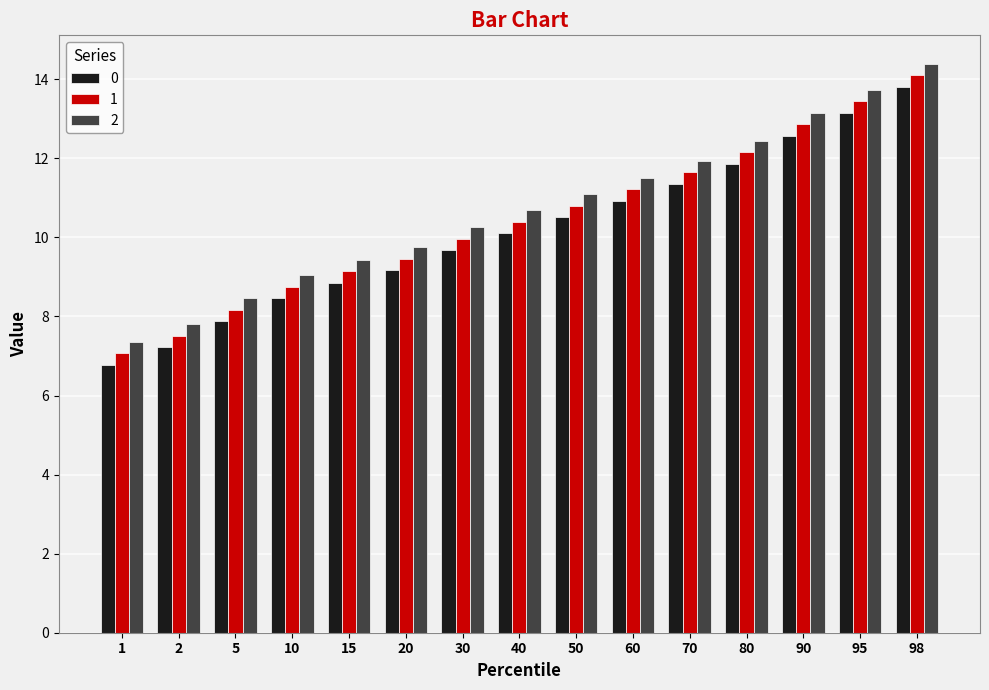

Reading left to right, extract all data points from this chart.

0: 1=6.8	2=7.2	5=7.9	10=8.5	15=8.9	20=9.2	30=9.7	40=10.1	50=10.5	60=10.9	70=11.4	80=11.9	90=12.6	95=13.2	98=13.8
1: 1=7.1	2=7.5	5=8.2	10=8.8	15=9.1	20=9.5	30=10.0	40=10.4	50=10.8	60=11.2	70=11.6	80=12.2	90=12.9	95=13.4	98=14.1
2: 1=7.4	2=7.8	5=8.5	10=9.0	15=9.4	20=9.7	30=10.3	40=10.7	50=11.1	60=11.5	70=11.9	80=12.4	90=13.2	95=13.7	98=14.4